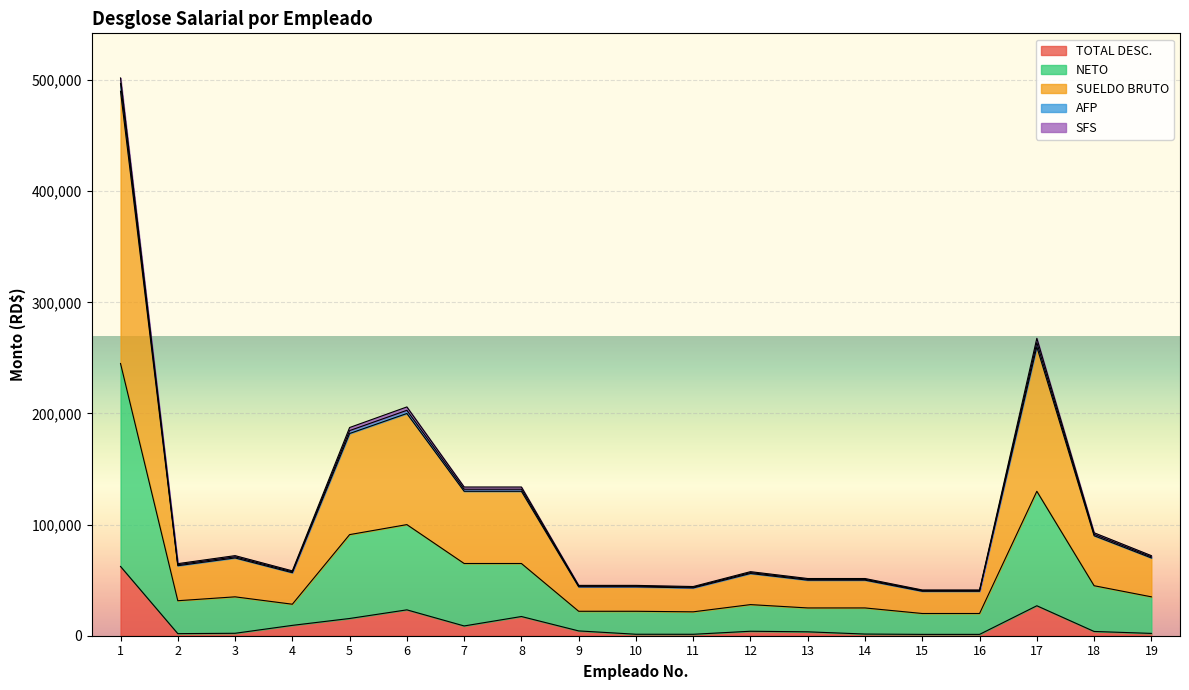

True or false: NETO has more than 2 interior local peaks.

True